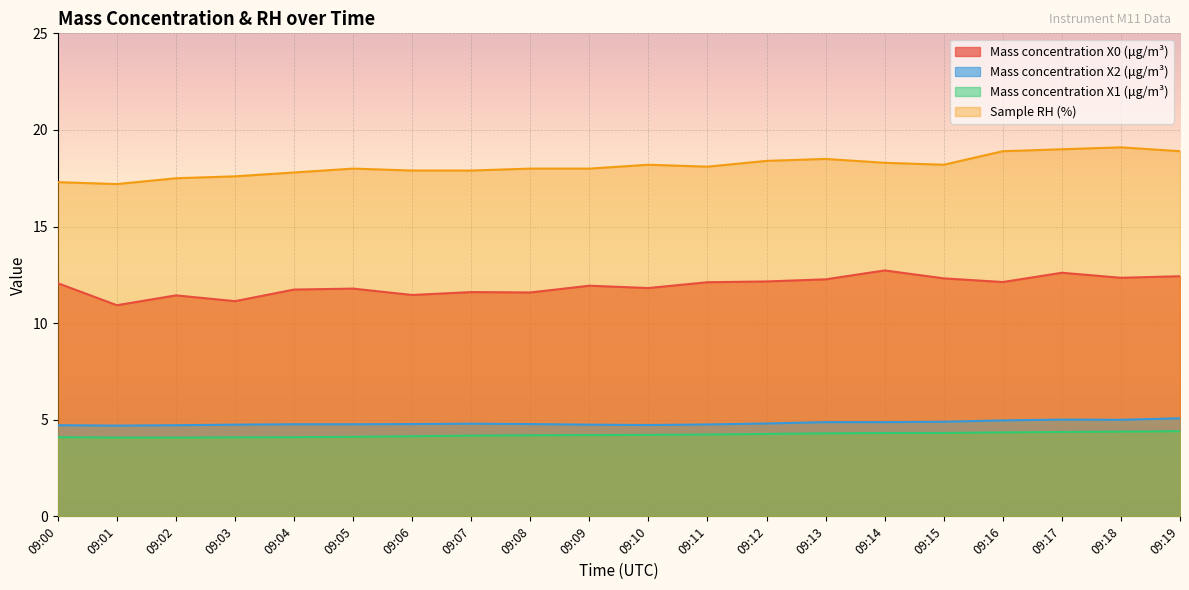

Reading right to left, extract all data points from this chart.

Mass concentration X0 (μg/m³): 12.4	12.3	12.6	12.1	12.3	12.7	12.3	12.2	12.1	11.8	11.9	11.6	11.6	11.5	11.8	11.7	11.1	11.4	10.9	12.1
Mass concentration X2 (μg/m³): 5.1	5.0	5.0	5.0	4.9	4.9	4.9	4.8	4.8	4.7	4.8	4.8	4.8	4.8	4.8	4.8	4.8	4.7	4.7	4.7
Mass concentration X1 (μg/m³): 4.4	4.4	4.4	4.3	4.3	4.3	4.3	4.3	4.2	4.2	4.2	4.2	4.2	4.2	4.1	4.1	4.1	4.1	4.1	4.1
Sample RH (%): 18.9	19.1	19.0	18.9	18.2	18.3	18.5	18.4	18.1	18.2	18.0	18.0	17.9	17.9	18.0	17.8	17.6	17.5	17.2	17.3